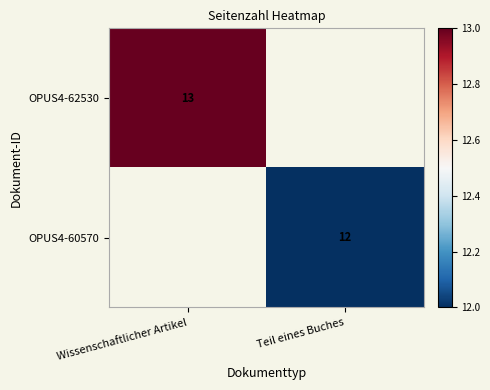

True or false: OPUS4-60570 has a value of 12 at Teil eines Buches.

True